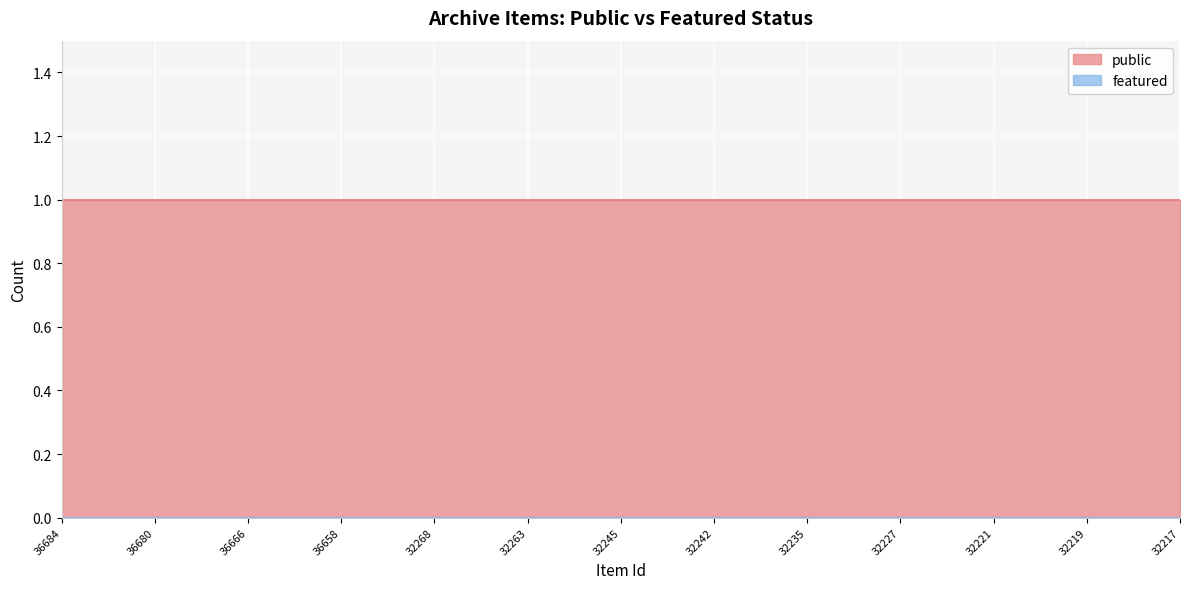

At how many categories does at least one series exceed 0?

25